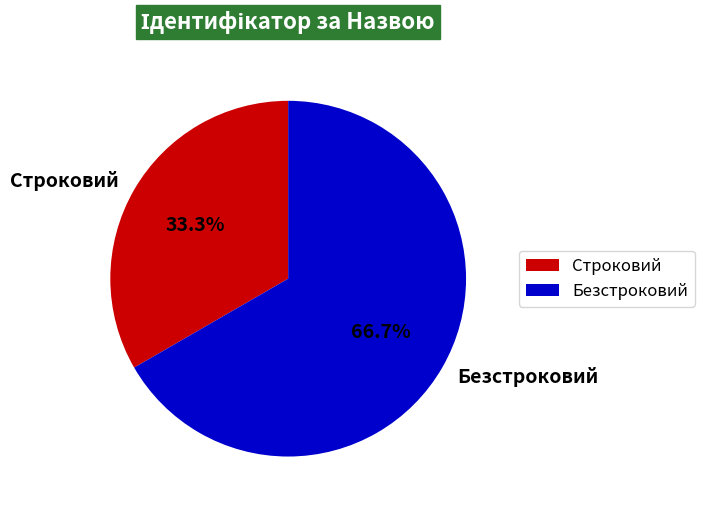

Which slice represents more than half of the pie?

Безстроковий